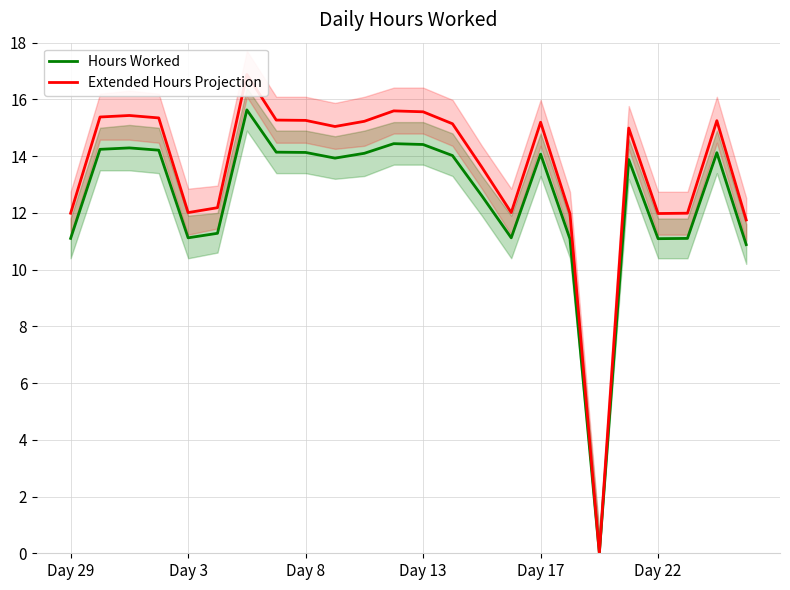

What is the sum of all Hours Worked values?

301.0